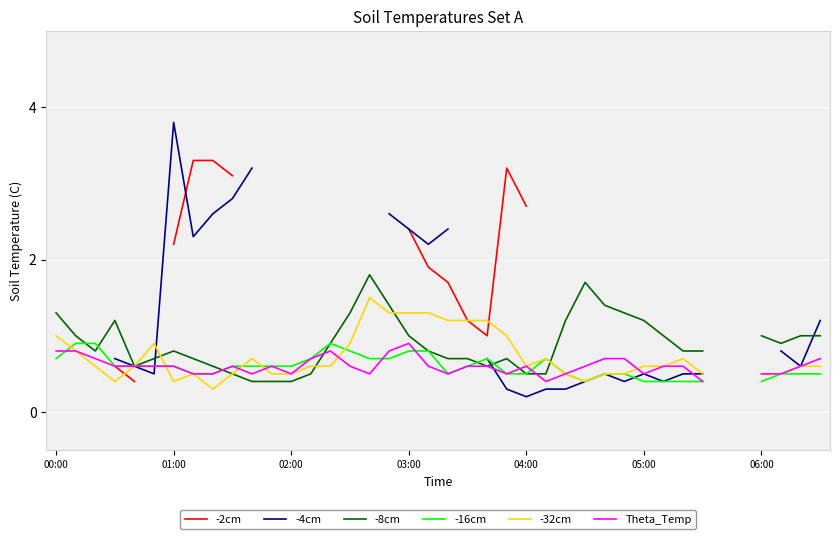

At which category does the chart reach its minimum across all series?

04:00